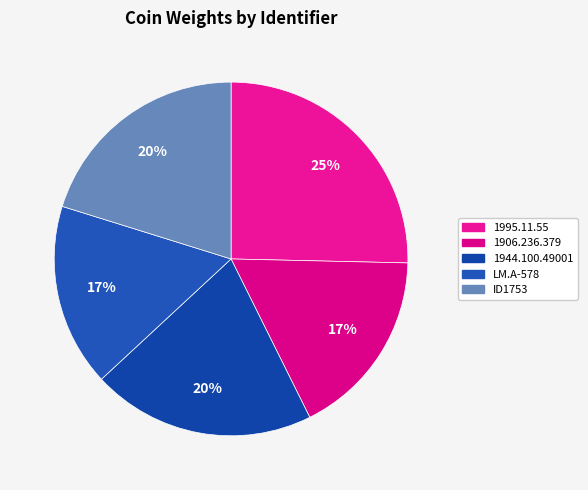

What is the ratio of the value at 1944.100.49001 to the value at ID1753?

1.0